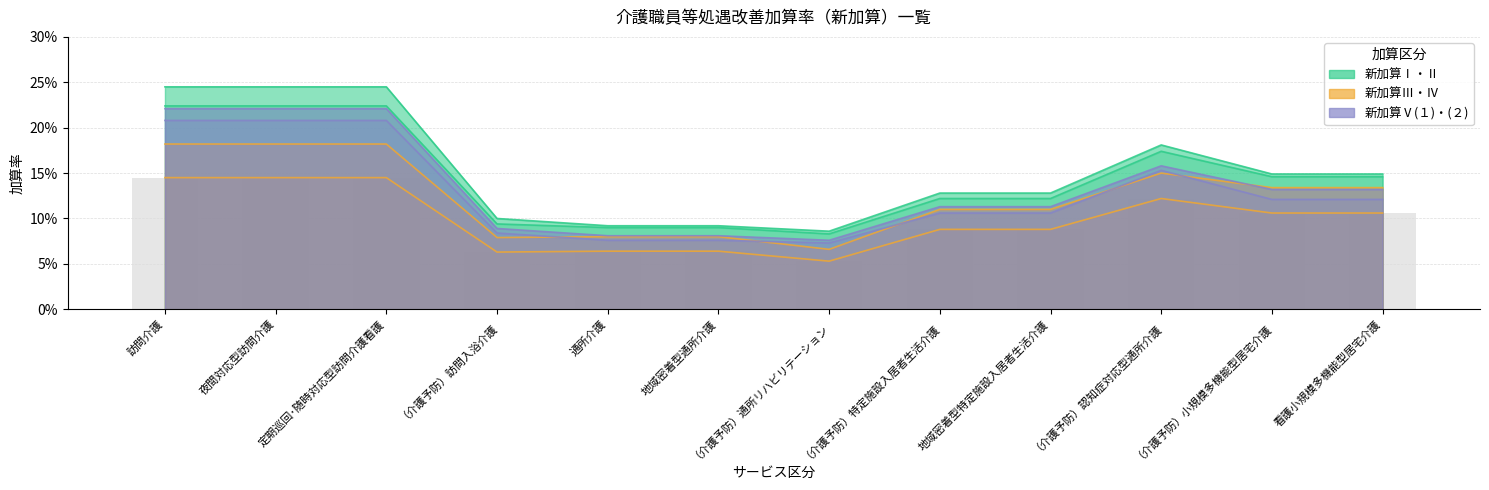

Which series has the largest range (max minus min)?

新加算Ⅰ